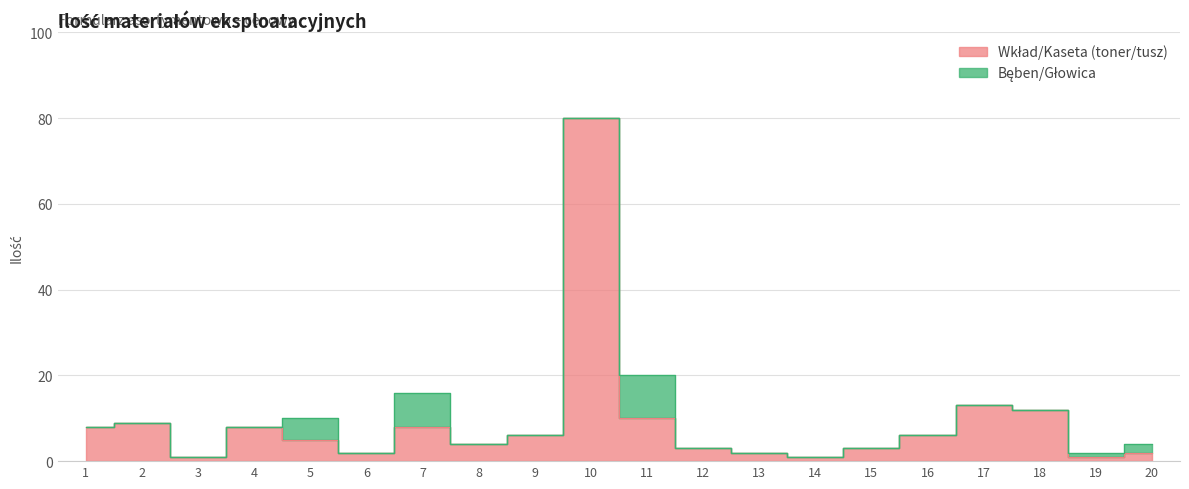

Does the chart have visible grid lines?

Yes